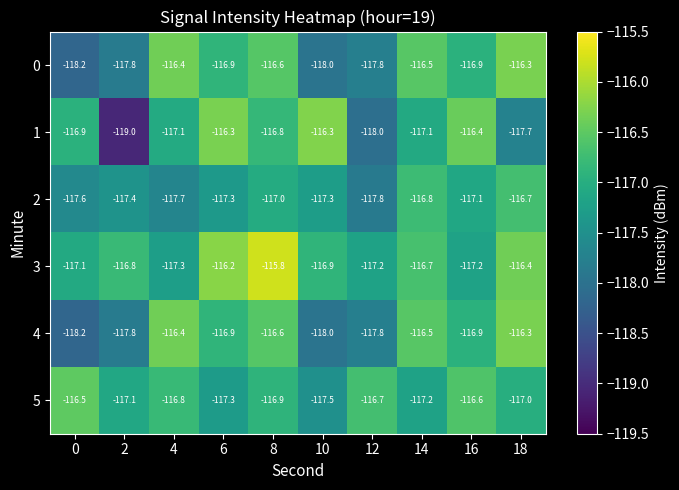

True or false: 5 has a value of -117.3 at 6.

True